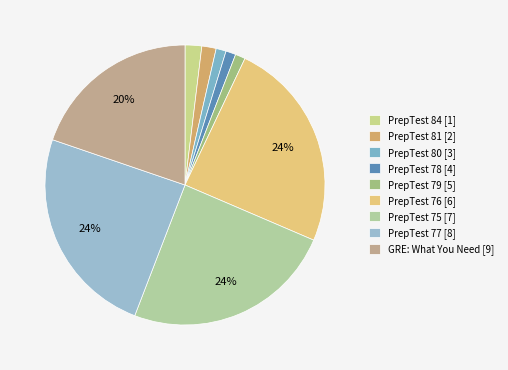

Is there any slice that represents more than half of the pie?

No